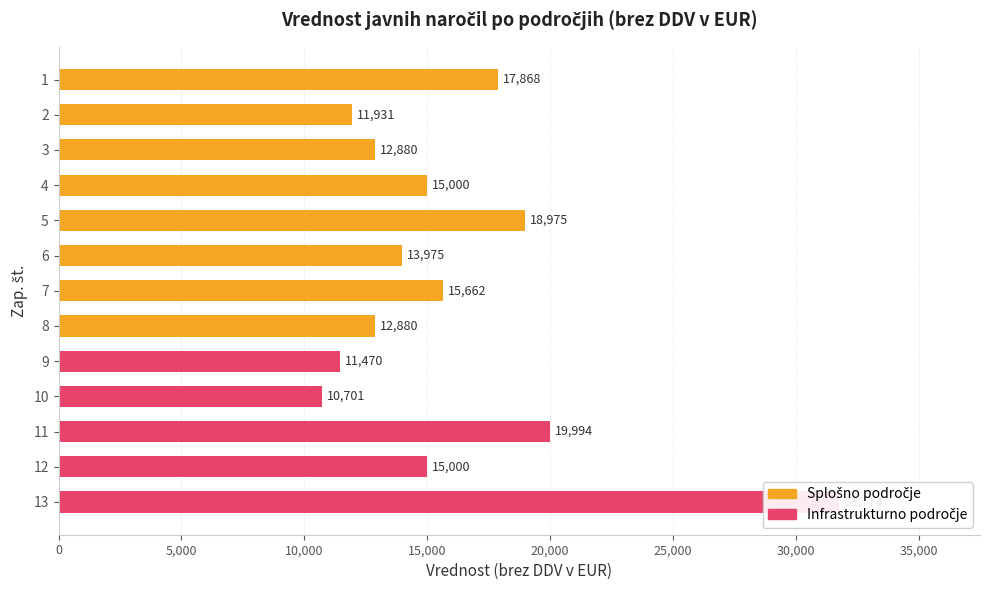

Reading left to right, list all the values displayed in this chart.

Splošno področje: 17868	11931	12880	15000	18975	13975	15662	12880
Infrastrukturno področje: 11470	10701	19994	15000	31774	0	0	0